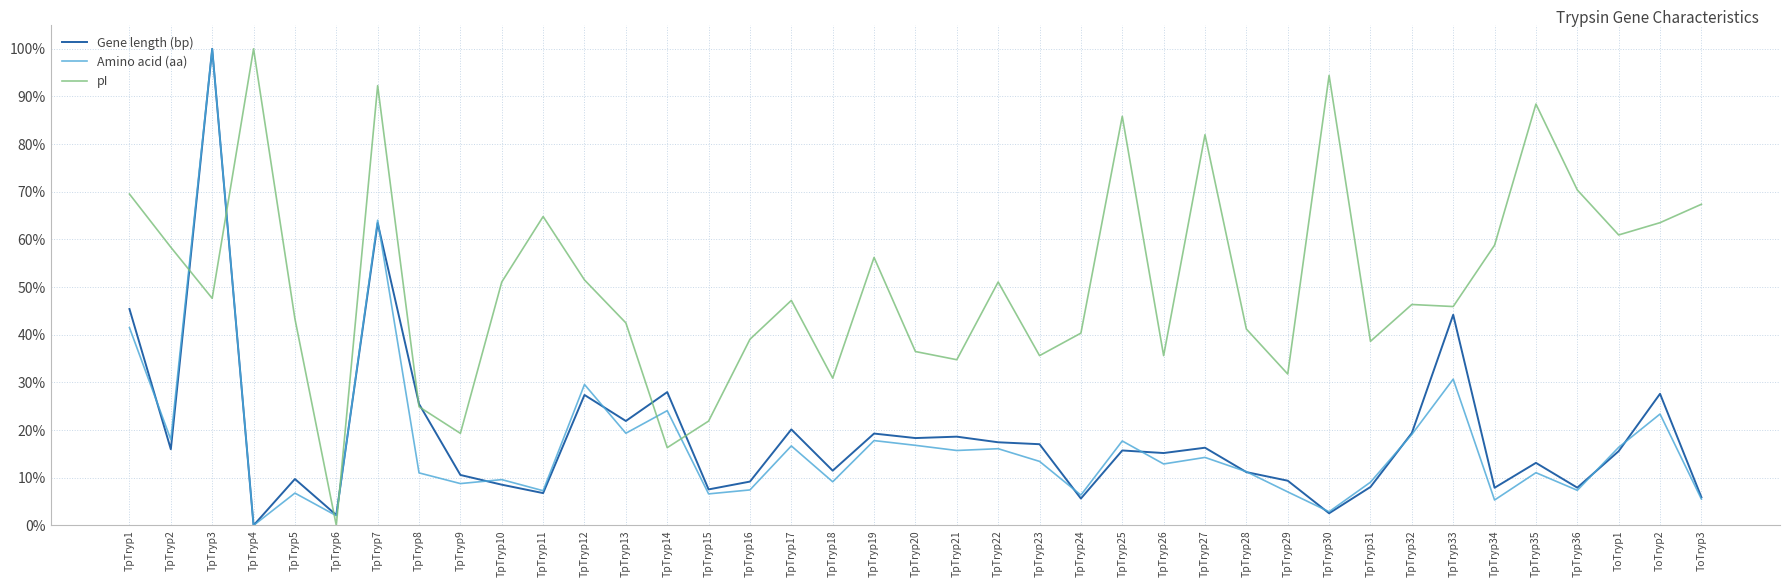

How many lines are shown in the chart?

3